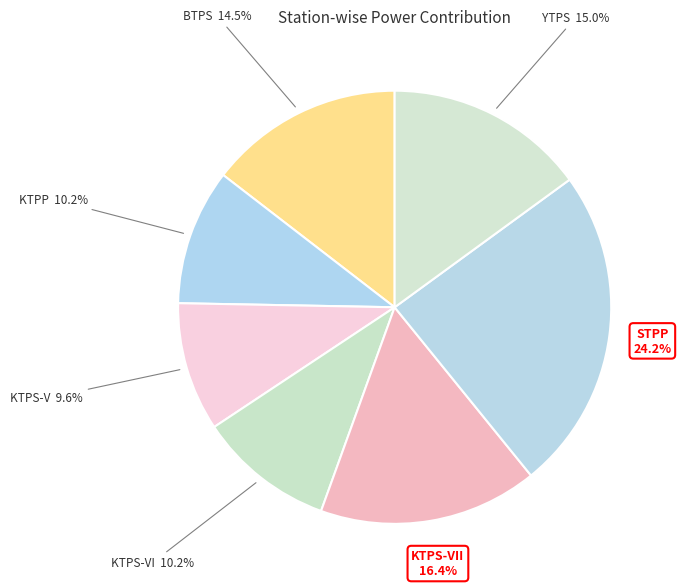

Count the number of slices in the pie.

7